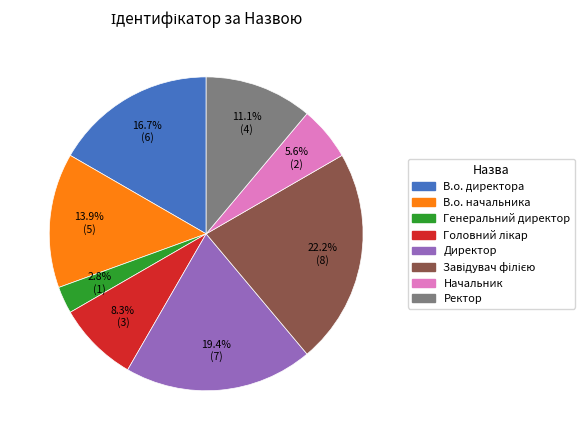

Which has a higher value, Директор or В.о. начальника?

Директор